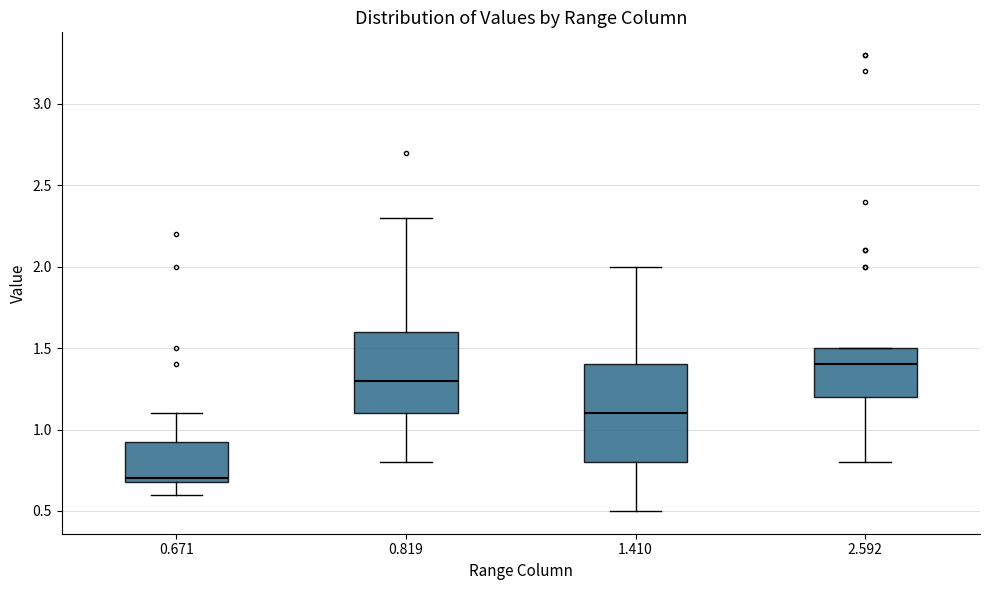

Comparing the boxes themselves (not the whiskers), which one is the tallest?

1.410